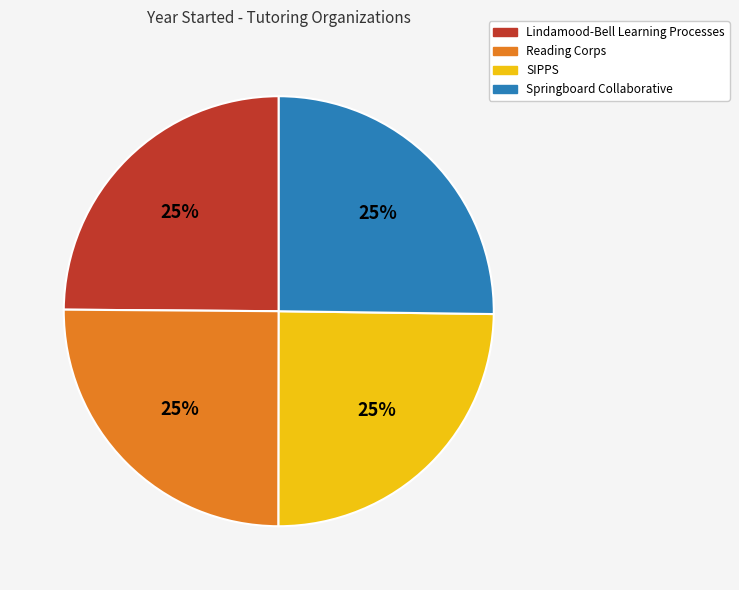

Does any single category account for the majority?

No